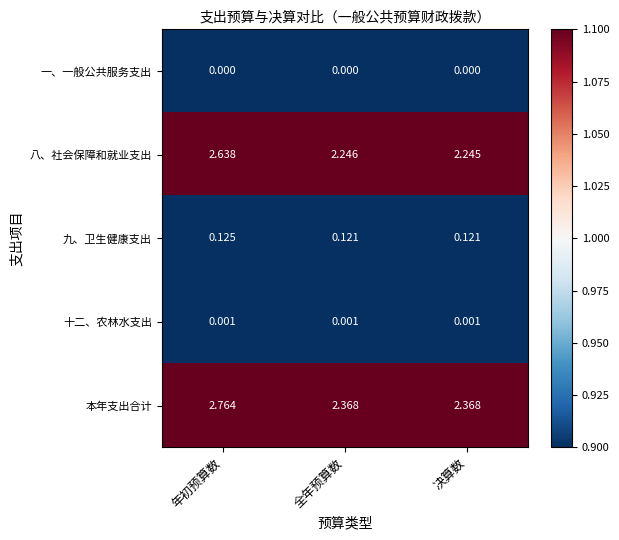

Which series changed the most between 全年预算数 and 决算数?

八、社会保障和就业支出